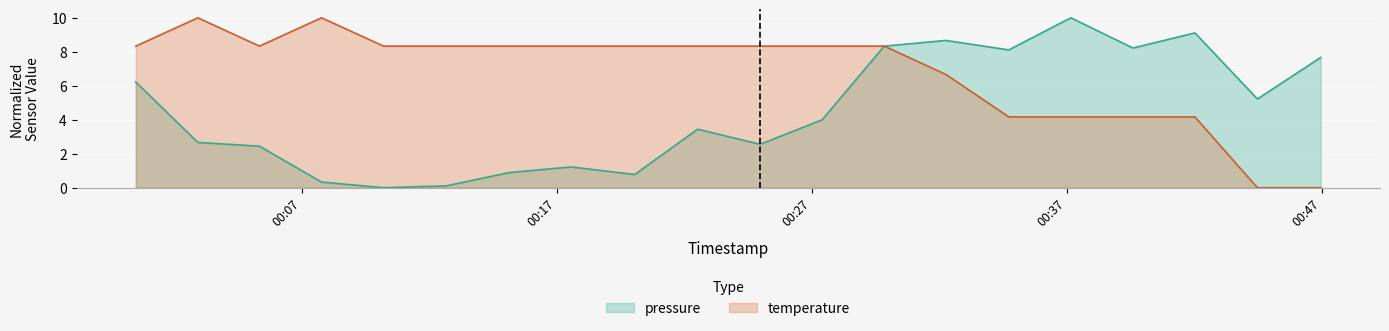

What is the greatest value displayed?

10.0